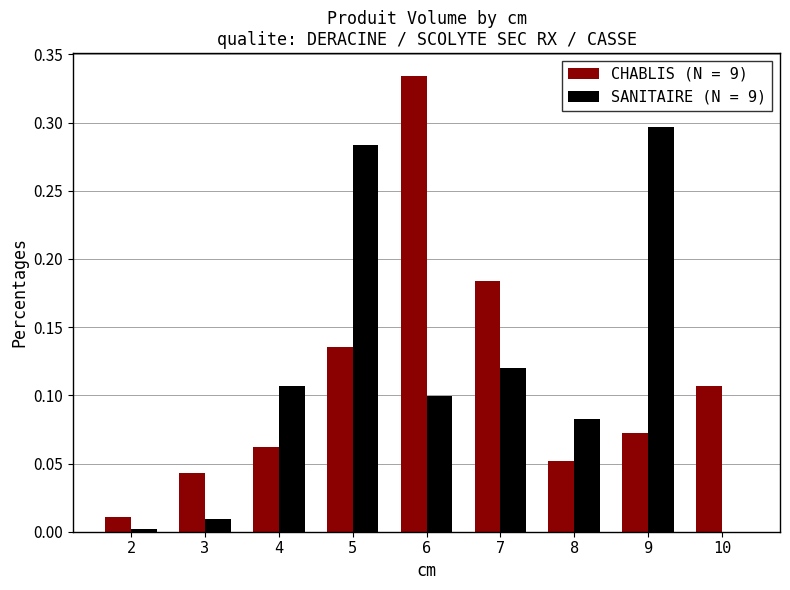

Which label corresponds to the largest value in the chart?

6